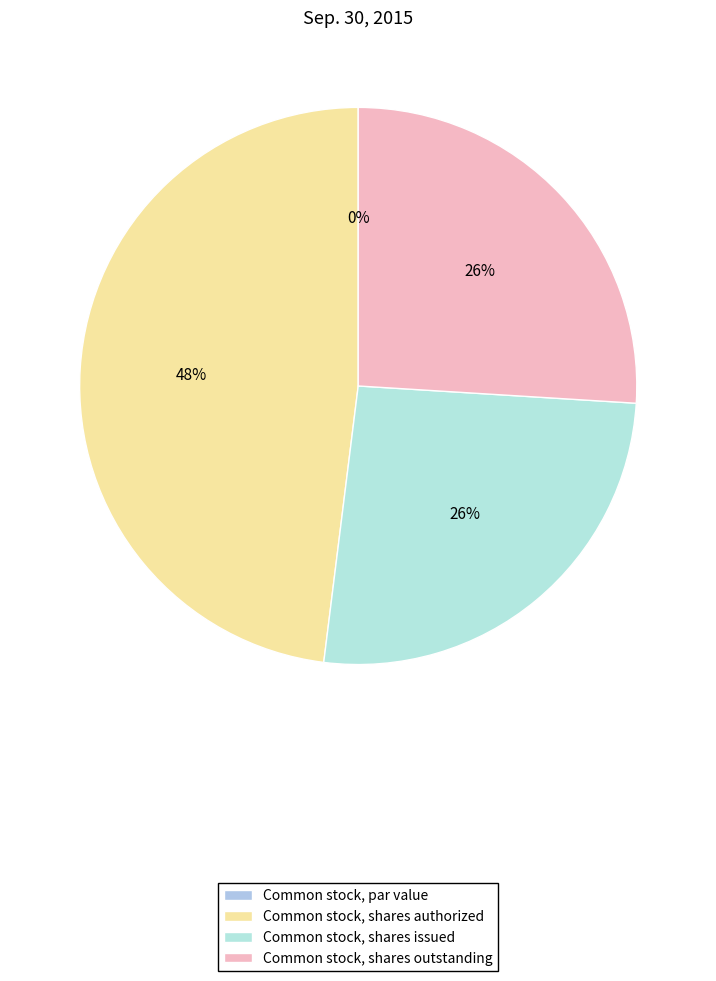

Is it true that Common stock, shares outstanding is 19% of the pie?

False